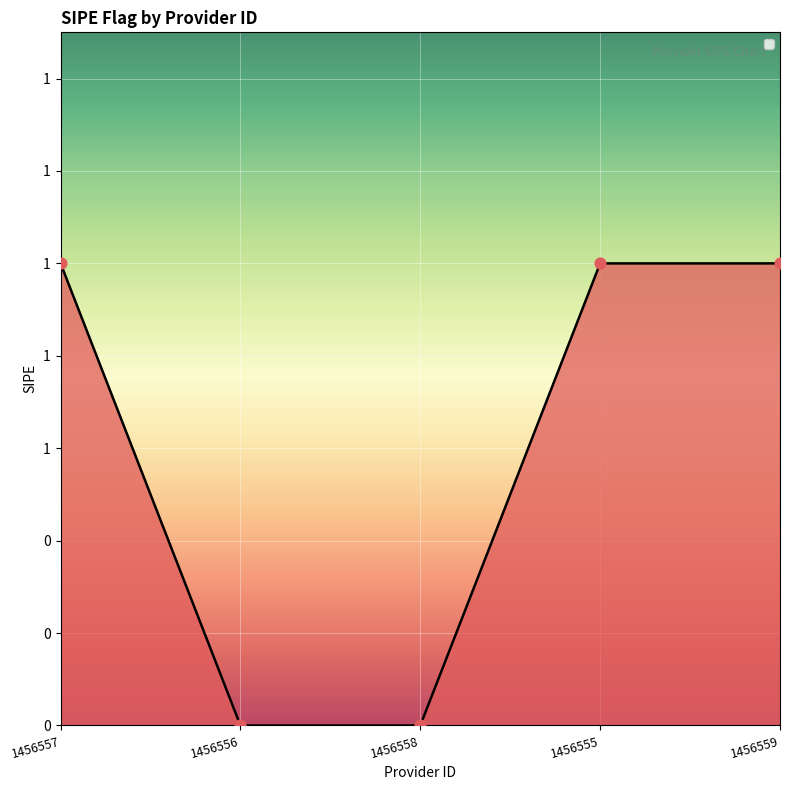

Is this an area chart (filled region under the line)?

Yes